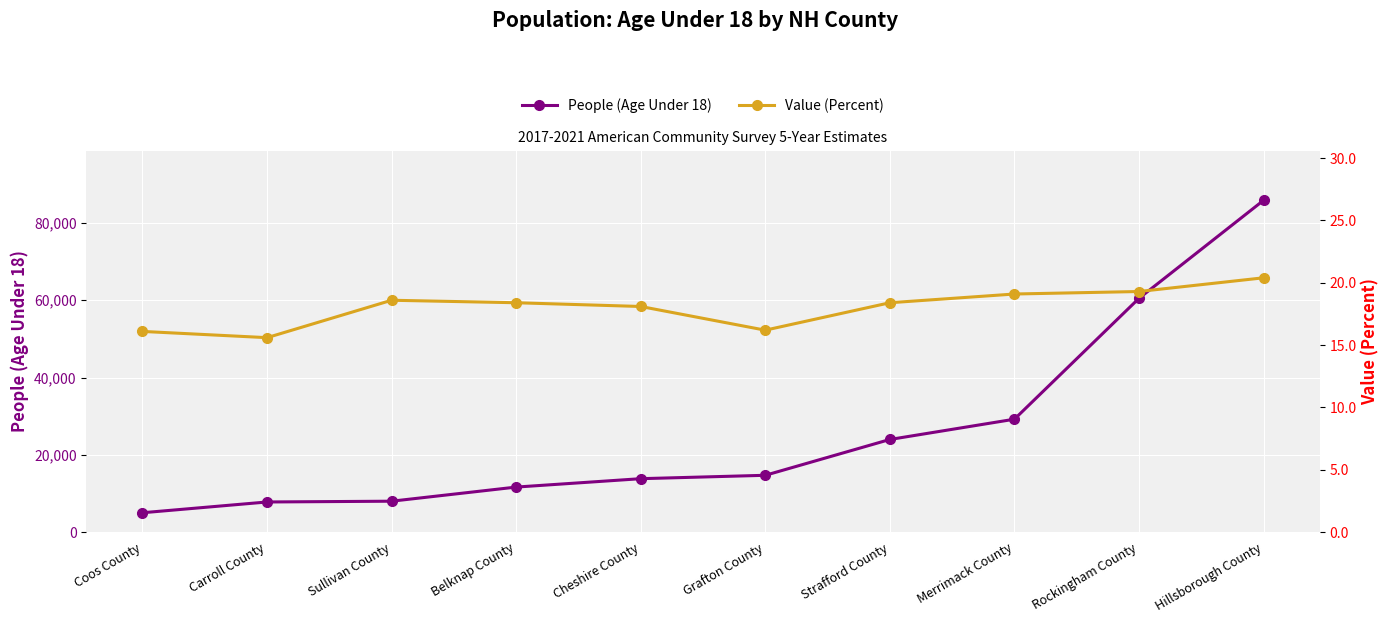

Rank the series by their average value, from lowest to highest.

Value (Percent), People (Age Under 18)